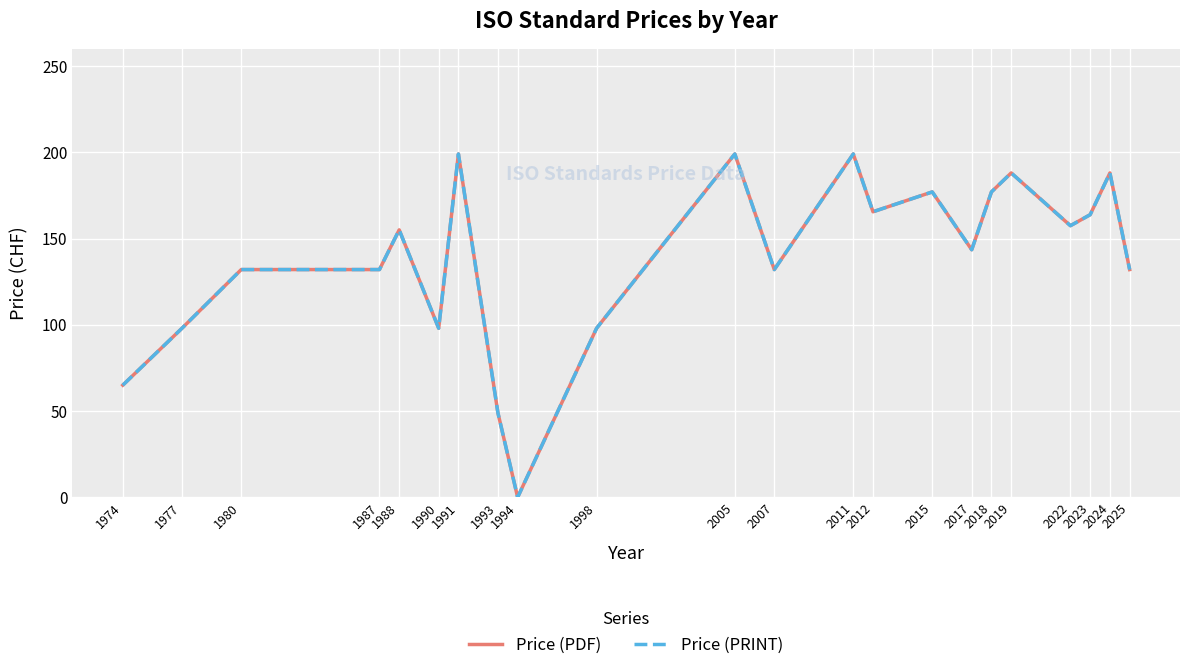

Does the chart have visible grid lines?

Yes